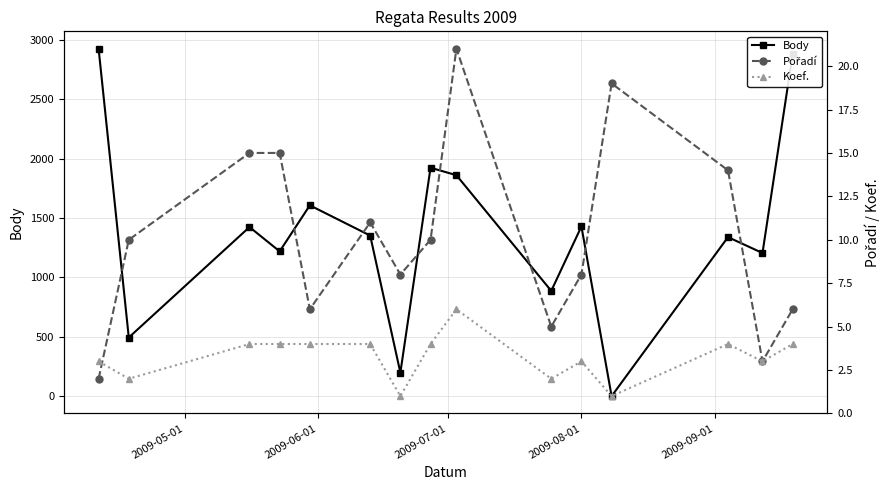

In Body, how many points are lower than both neighbors (excluding endpoints)?

6